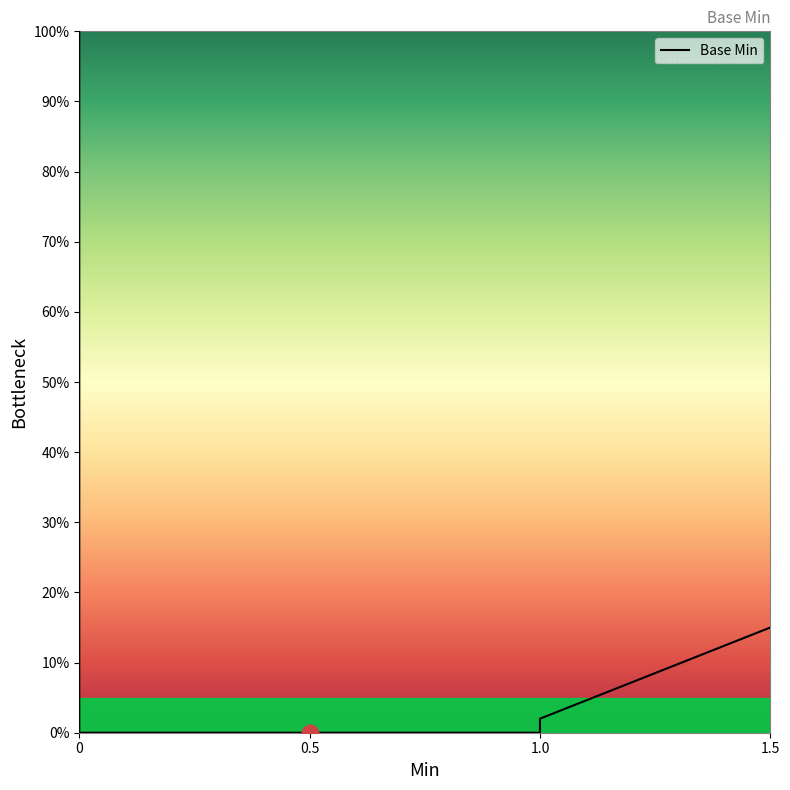

How many data points does each series have?

6